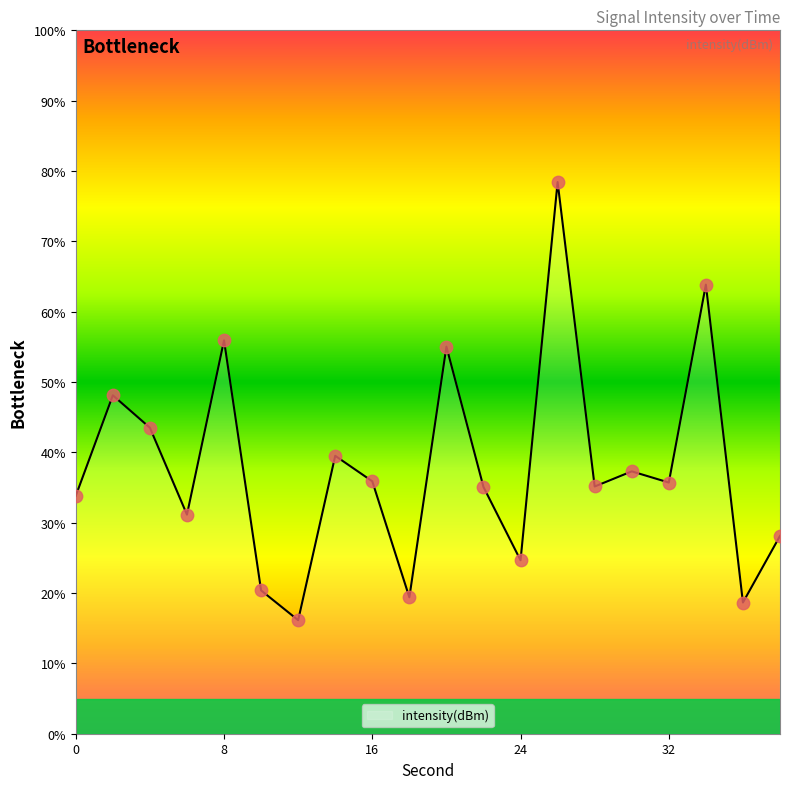

What is the minimum value shown in the chart?

16.1